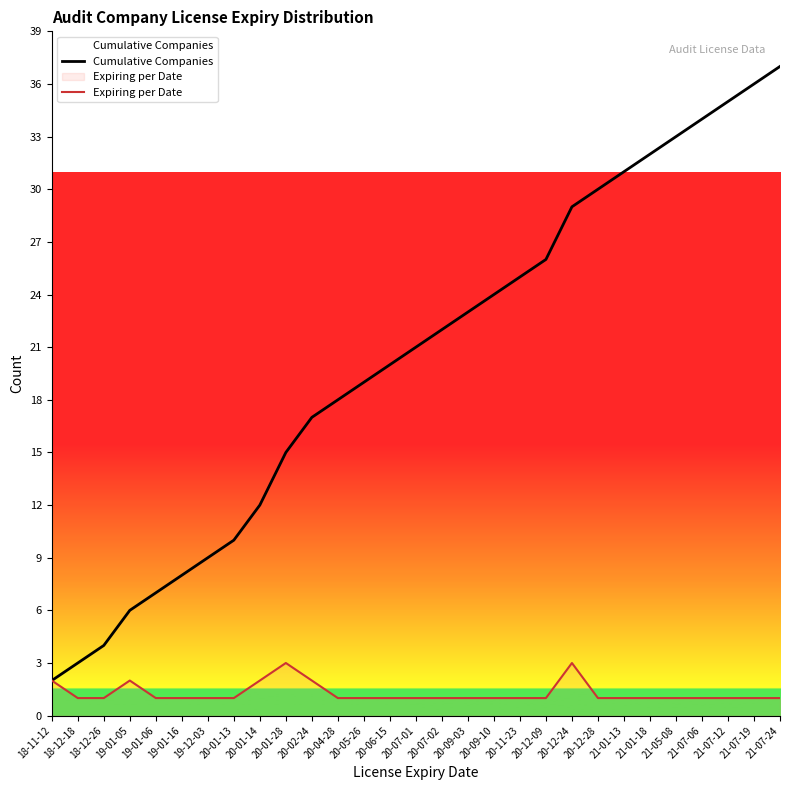

What value does the Expiring per Date series have at 21-01-18?

1